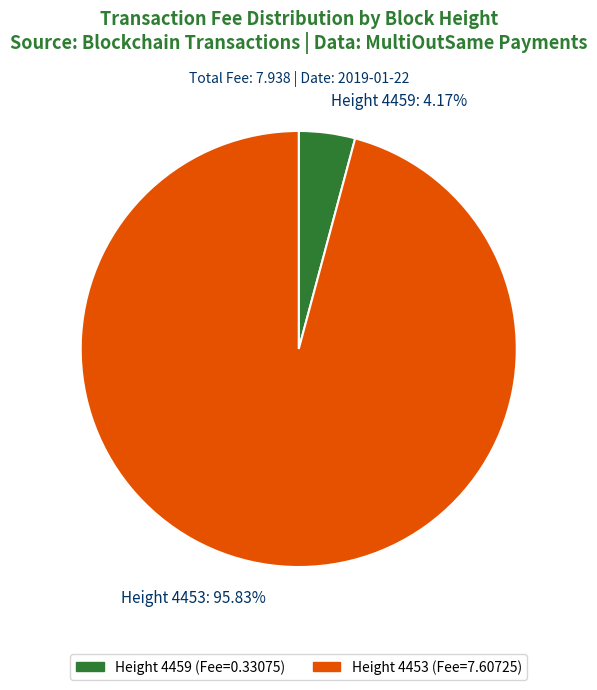

Rank the categories by value from lowest to highest.

Height 4459, Height 4453